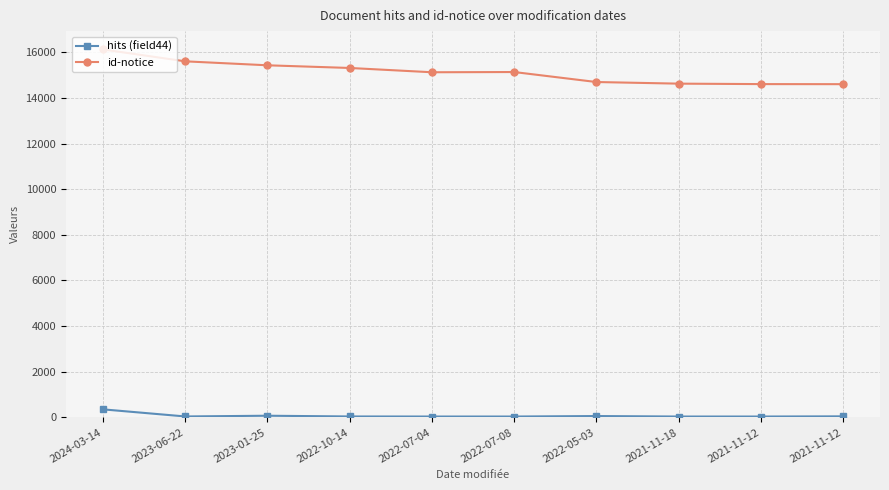

Rank the series by their maximum value, from highest to lowest.

id-notice, hits (field44)